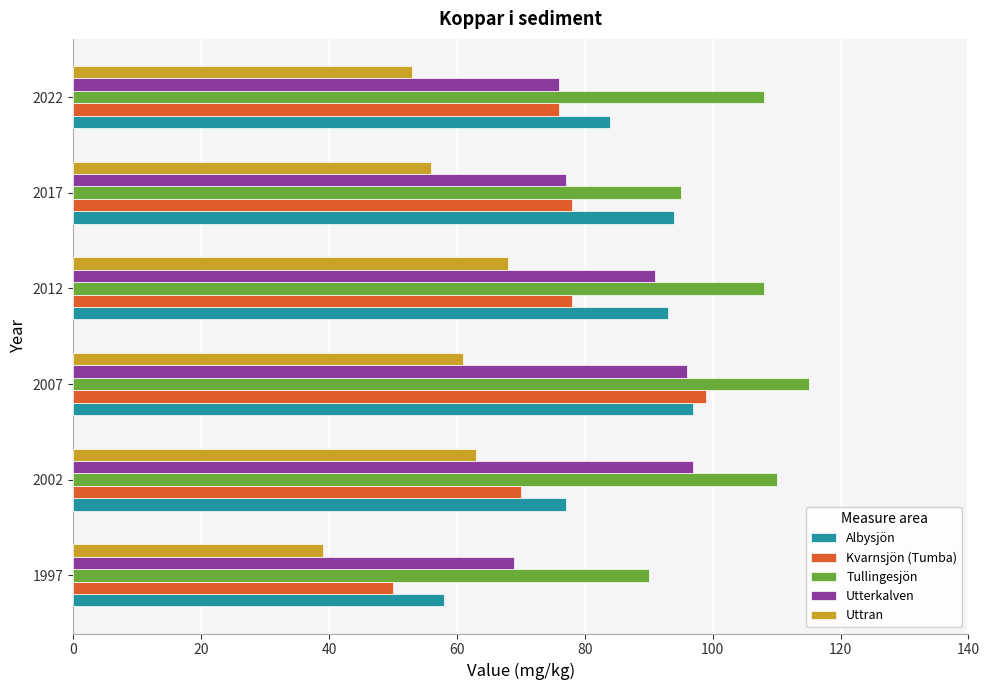

At 1997, list the series in order from largest to smallest.

Tullingesjön, Utterkalven, Albysjön, Kvarnsjön (Tumba), Uttran